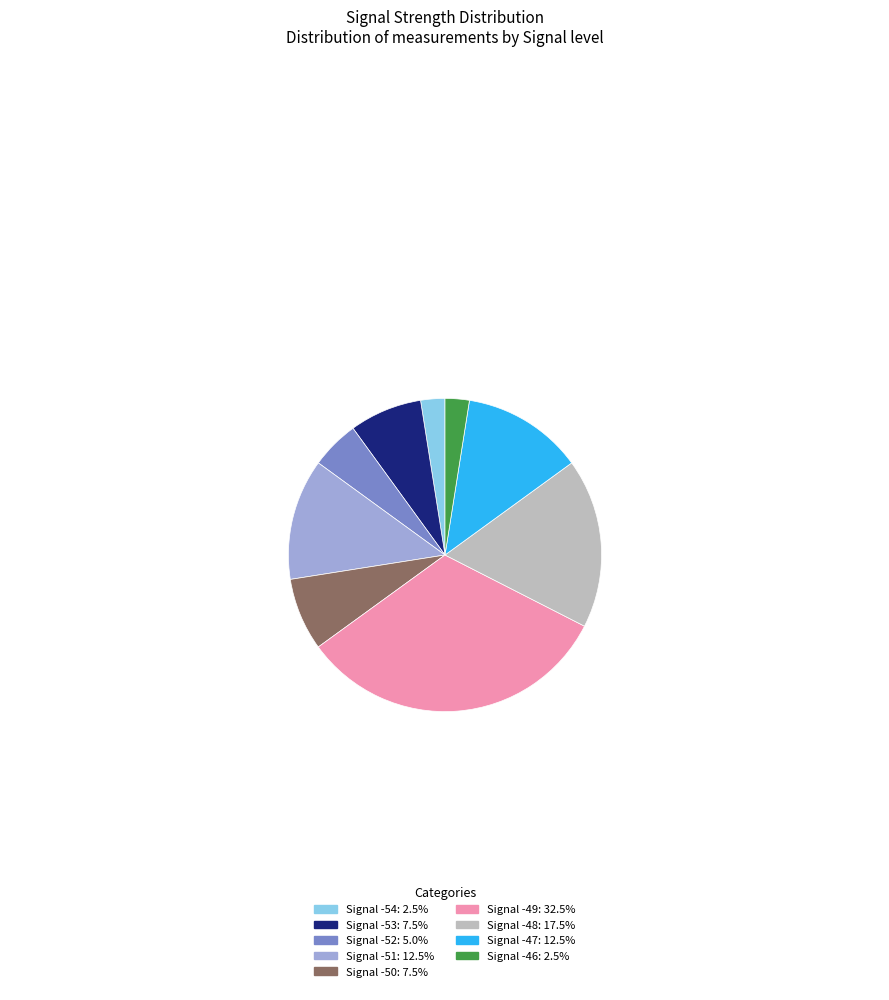

Is there a majority slice in this chart?

No